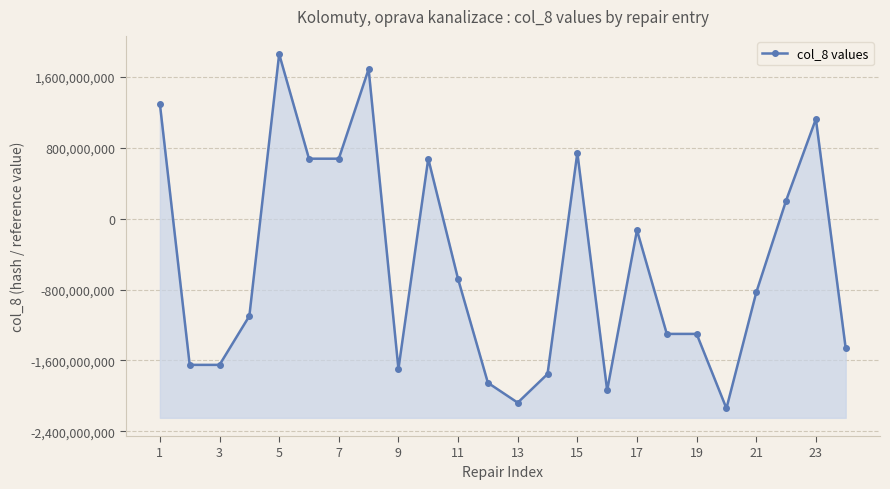

How many distinct data groups are displayed?

1